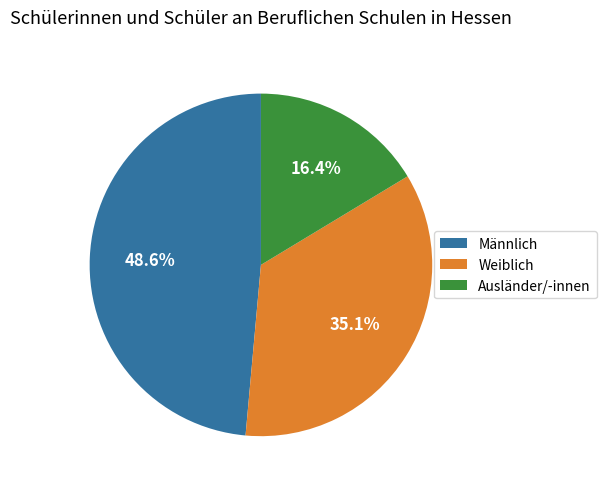

Which has a higher value, Ausländer/-innen or Männlich?

Männlich